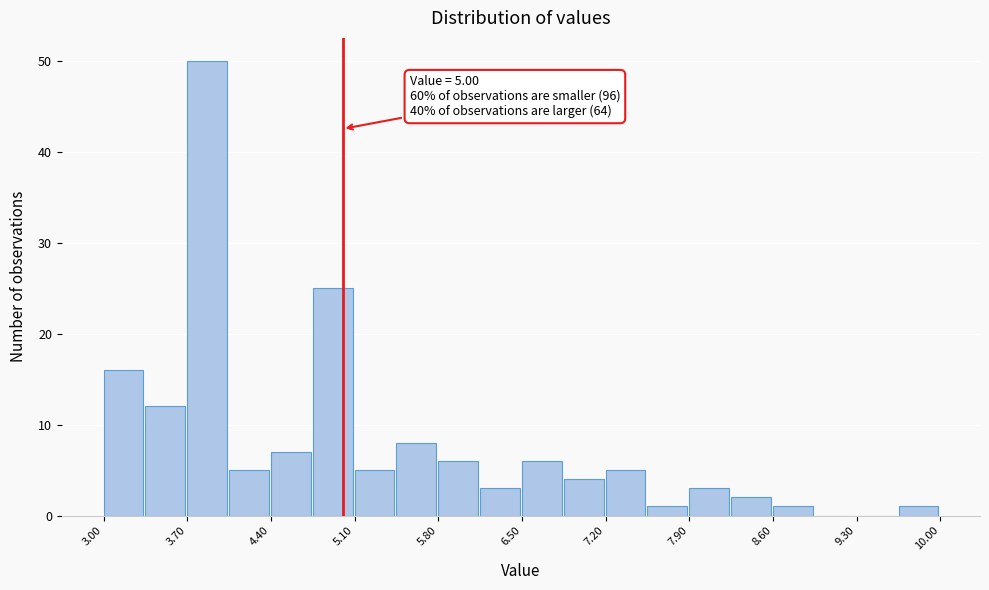

Around what value on the x-axis is the tallest bar? Give the approximate position of its centre, as read against the axis.

3.9